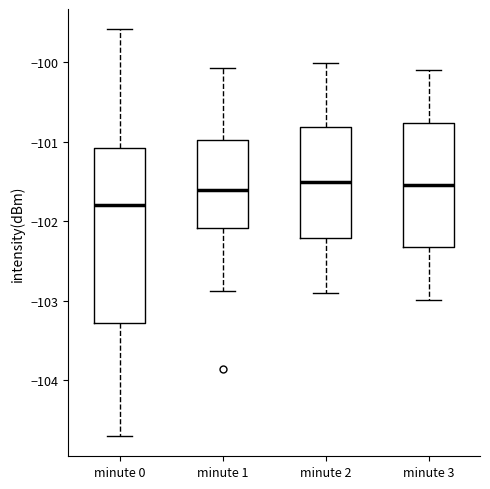

Which box has the lowest median line?

minute 0